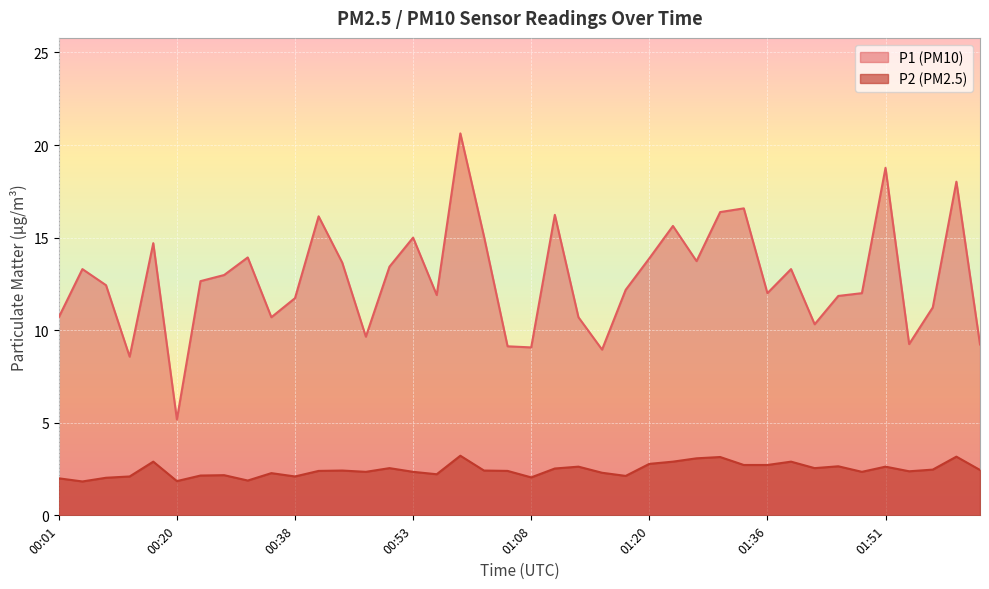

At which category is the sum across all series the highest?

00:58